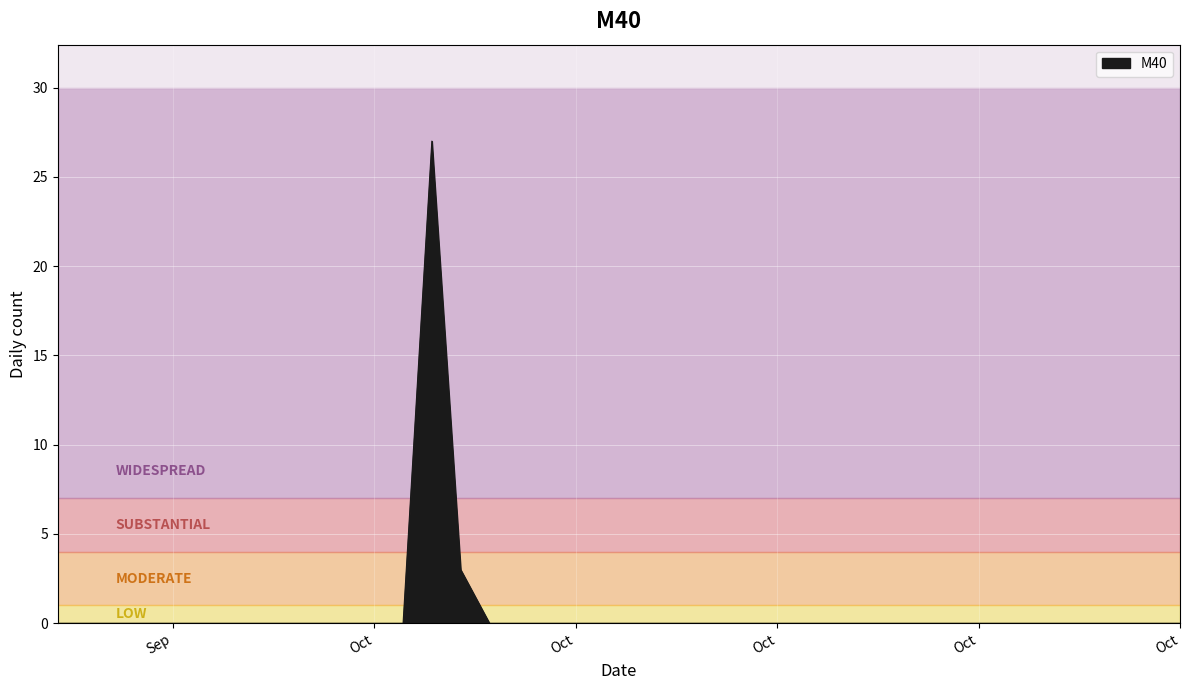

What is the difference between the maximum and minimum values?

27